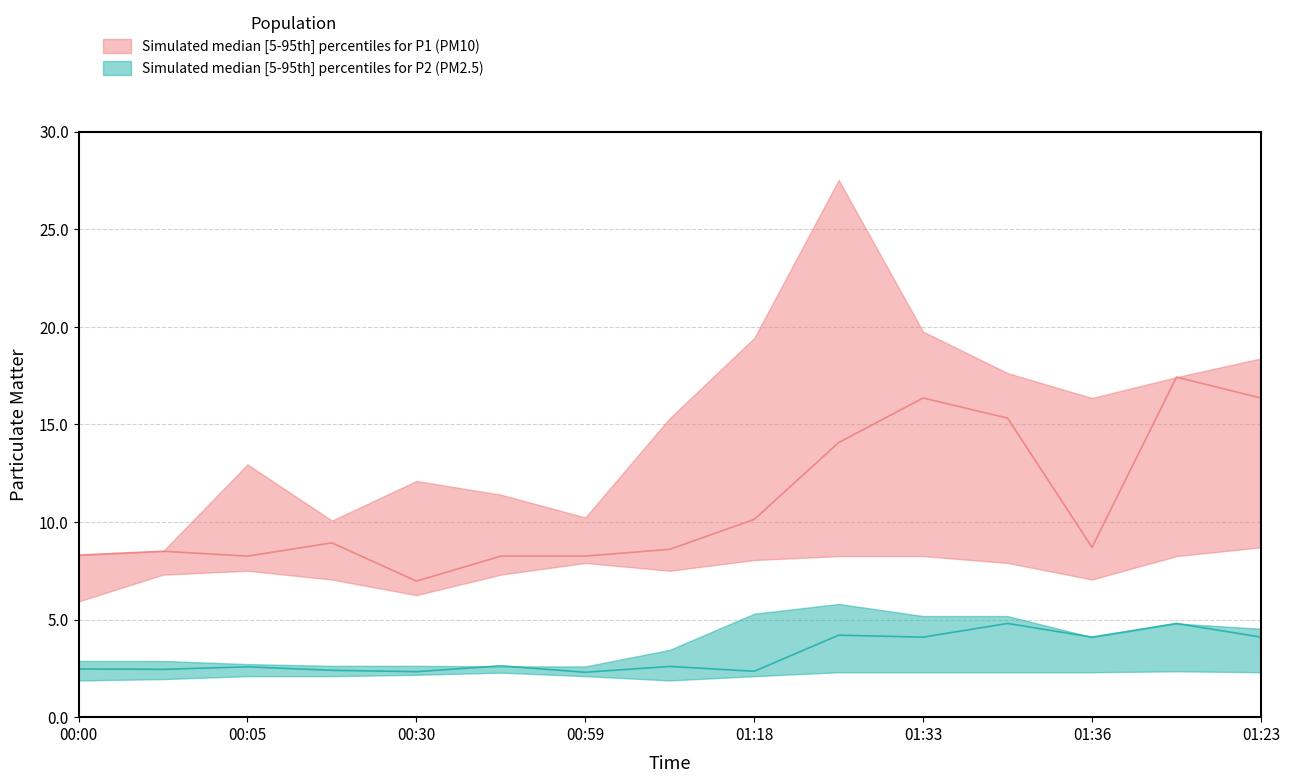

What is the total value across all series at 01:21?

55.0